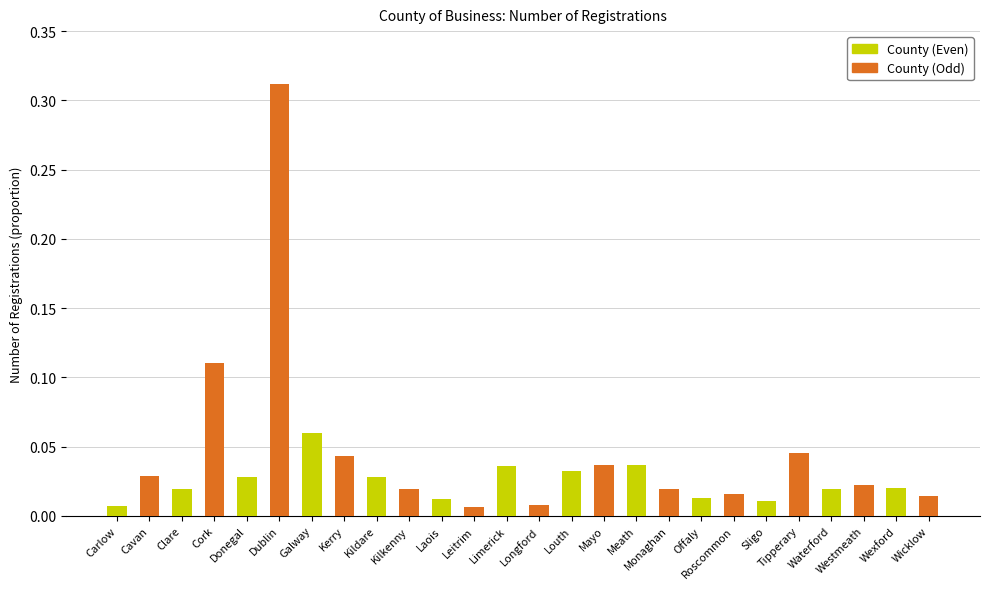

Which series has the largest total across all categories?

County (Odd)